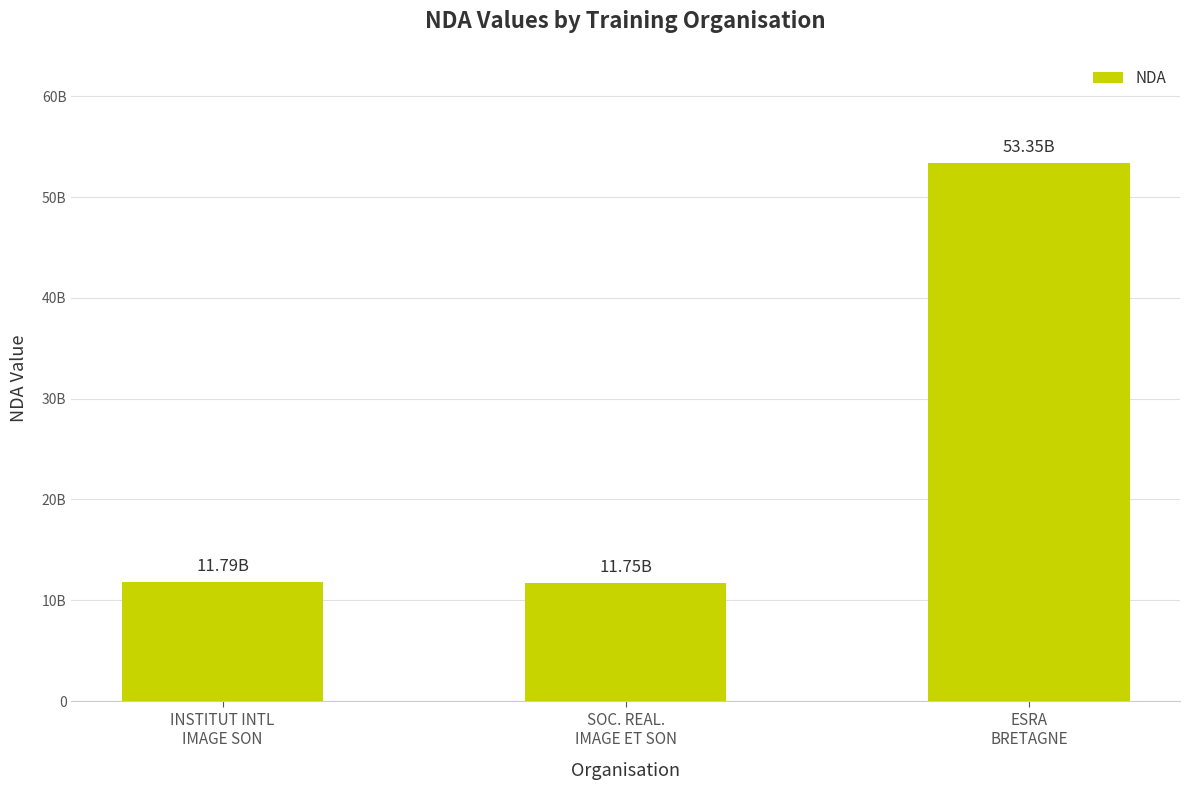

Does the chart contain any negative values?

No